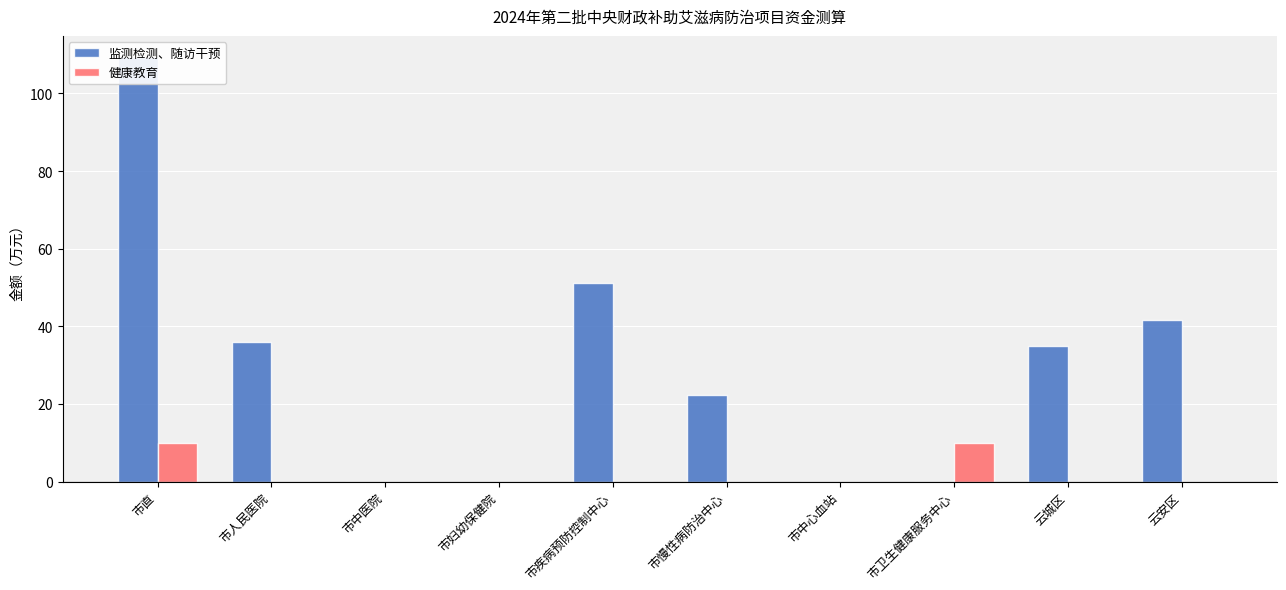

What are all the series names shown in the legend?

监测检测、随访干预, 健康教育